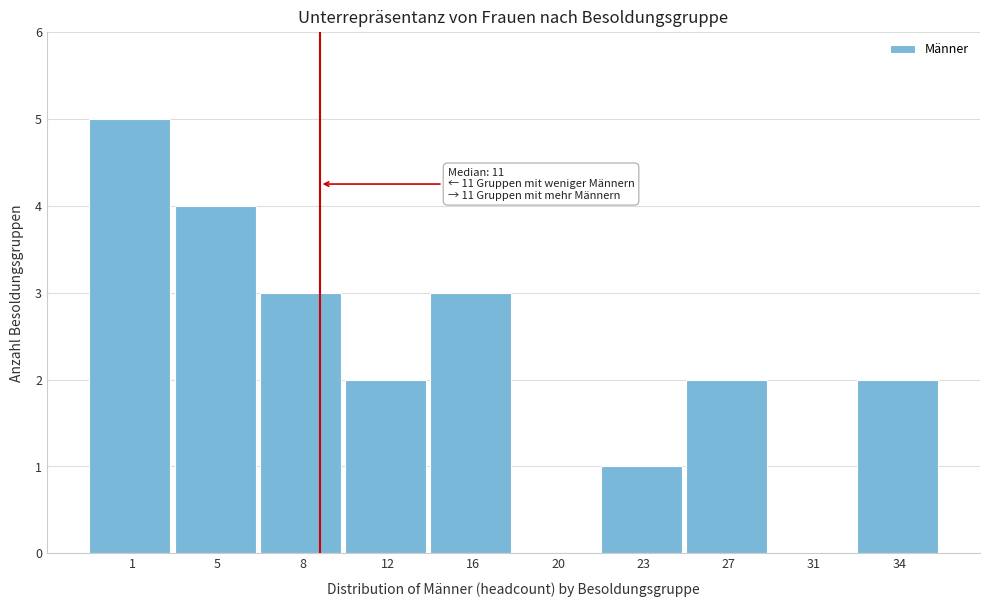

Reading right to left, what are all the values shown in this chart?

34=2	31=0	27=2	23=1	20=0	16=3	12=2	8=3	5=4	1=5